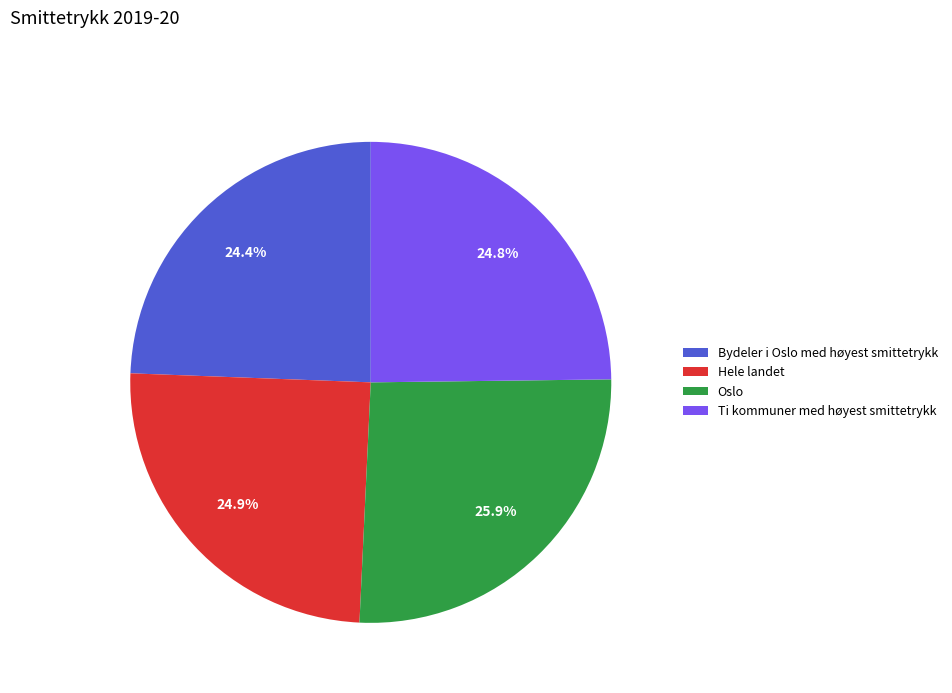

What is the ratio of the value at Bydeler i Oslo med høyest smittetrykk to the value at Oslo?

0.9